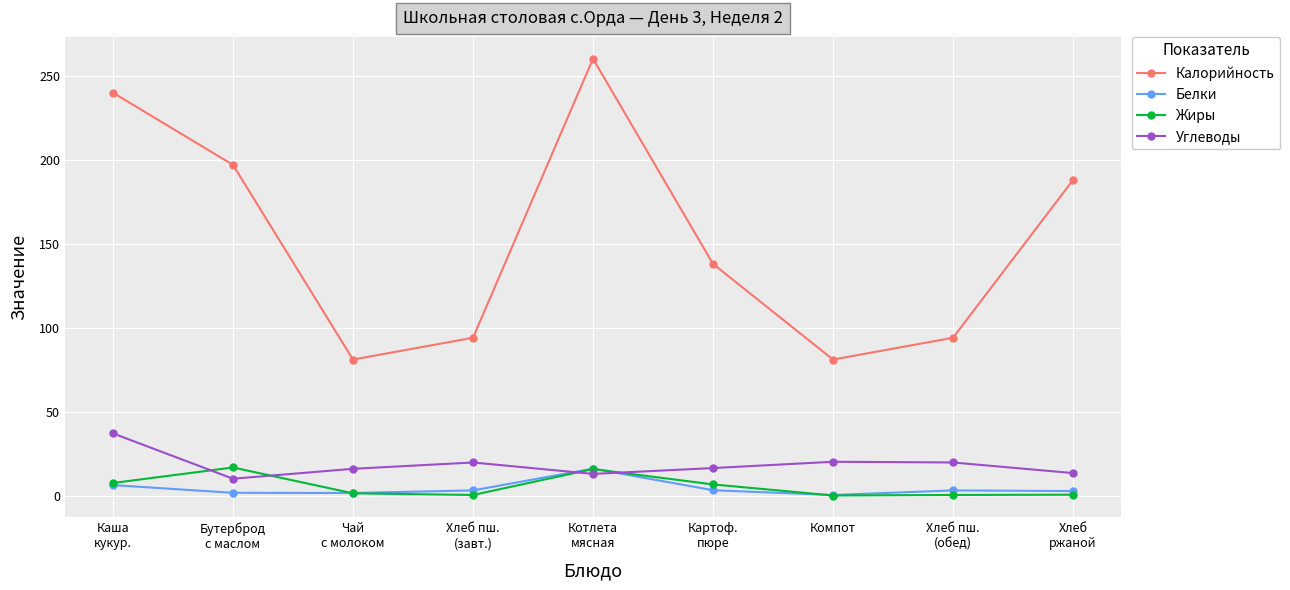

At which label does Жиры first exceed 1?

Каша
кукур.